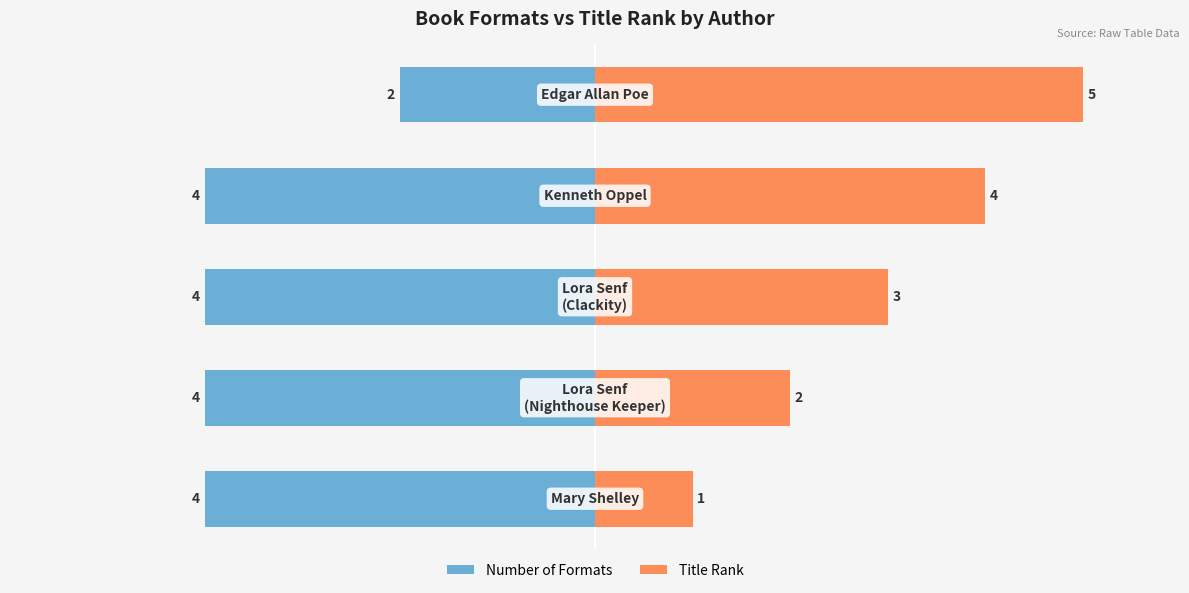

What is the difference between the Title Rank values at 2 and 3?

1